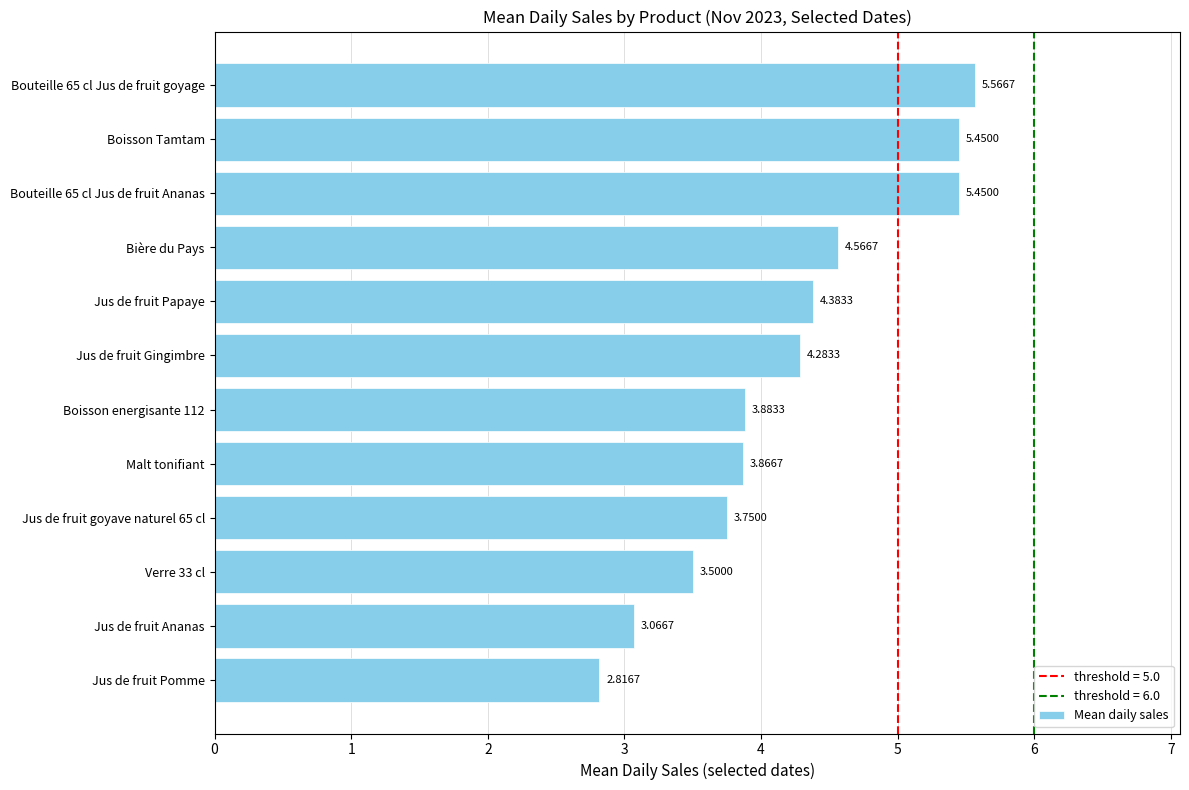

What is the difference between the values at Jus de fruit Pomme and Jus de fruit goyave naturel 65 cl?

0.9